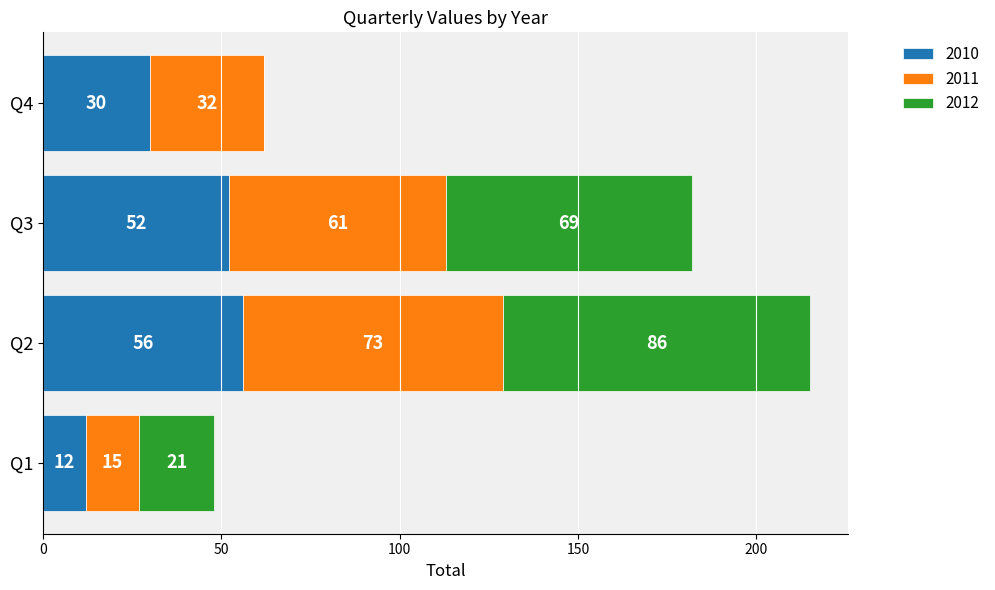

At which category is the sum across all series the highest?

Q2